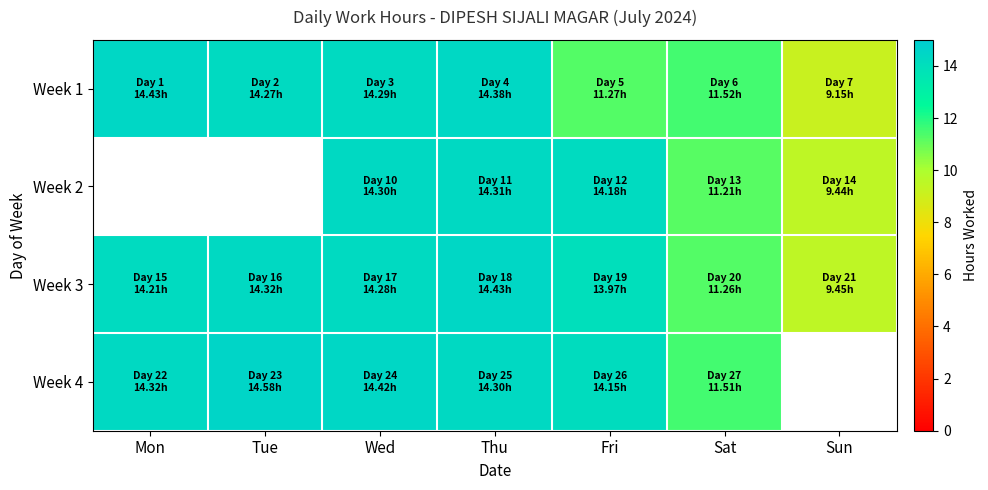

The Week 2 series shows 15.0 at Sat. True or false?

False